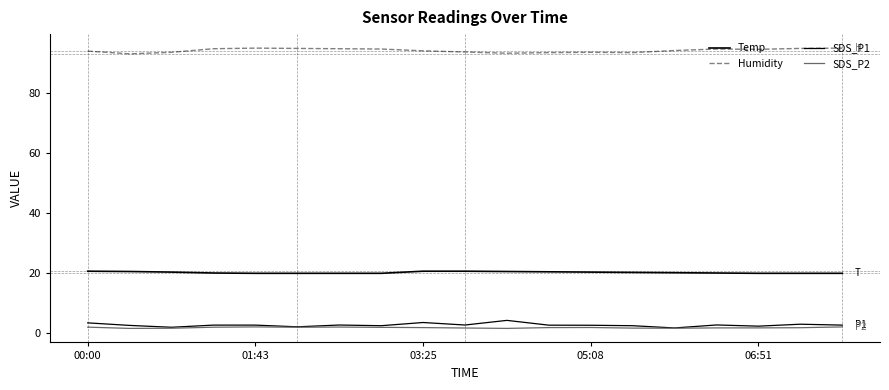

Does the chart have visible grid lines?

No